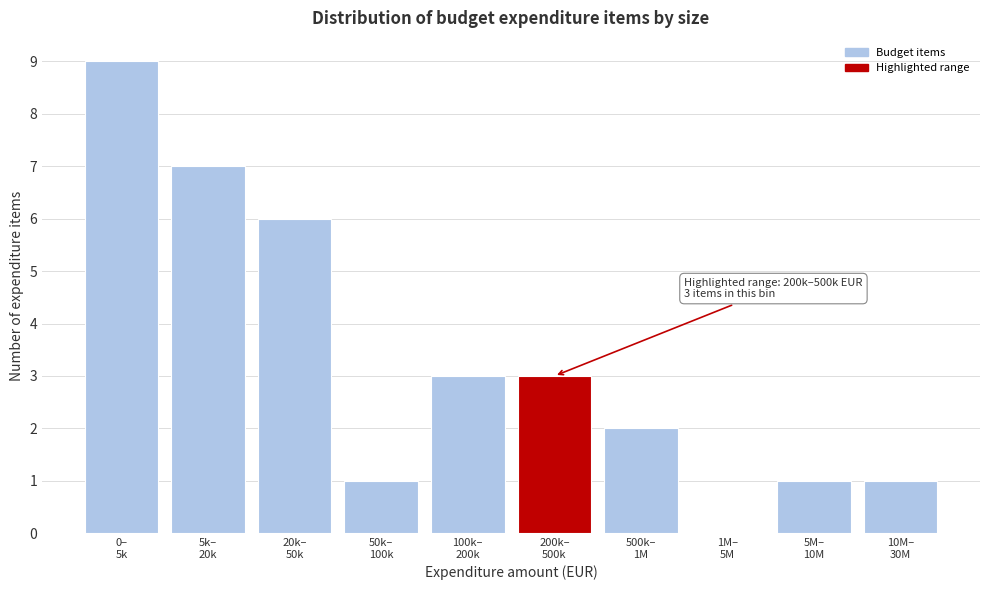

What is the sum of all values?

33